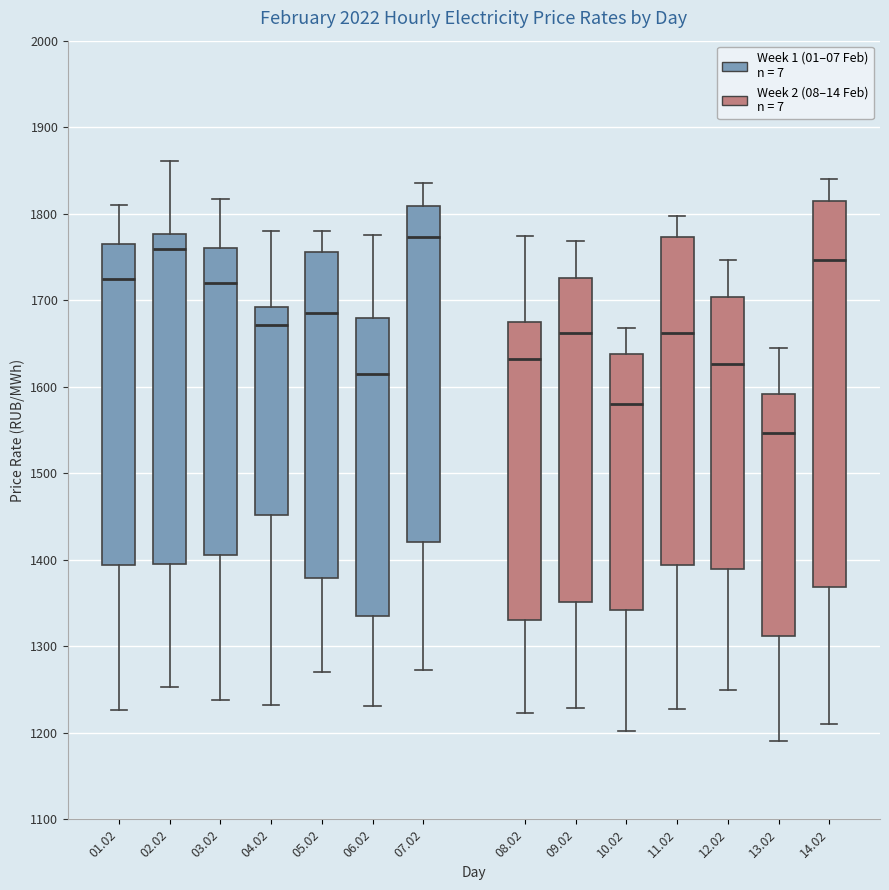

Reading left to right, transcribe this box plot: for each box, give where its median line is, the range the box spans, and where its two whiskers end, as read against the y-axis. The values are not printed on the chart, so give them approximately, as read against the axis.

01.02: median 1720, box 1390 to 1760, whiskers 1230 to 1810
02.02: median 1760, box 1400 to 1780, whiskers 1250 to 1860
03.02: median 1720, box 1410 to 1760, whiskers 1240 to 1820
04.02: median 1670, box 1450 to 1690, whiskers 1230 to 1780
05.02: median 1690, box 1380 to 1760, whiskers 1270 to 1780
06.02: median 1610, box 1340 to 1680, whiskers 1230 to 1780
07.02: median 1770, box 1420 to 1810, whiskers 1270 to 1840
08.02: median 1630, box 1330 to 1680, whiskers 1220 to 1770
09.02: median 1660, box 1350 to 1730, whiskers 1230 to 1770
10.02: median 1580, box 1340 to 1640, whiskers 1200 to 1670
11.02: median 1660, box 1390 to 1770, whiskers 1230 to 1800
12.02: median 1630, box 1390 to 1700, whiskers 1250 to 1750
13.02: median 1550, box 1310 to 1590, whiskers 1190 to 1650
14.02: median 1750, box 1370 to 1820, whiskers 1210 to 1840